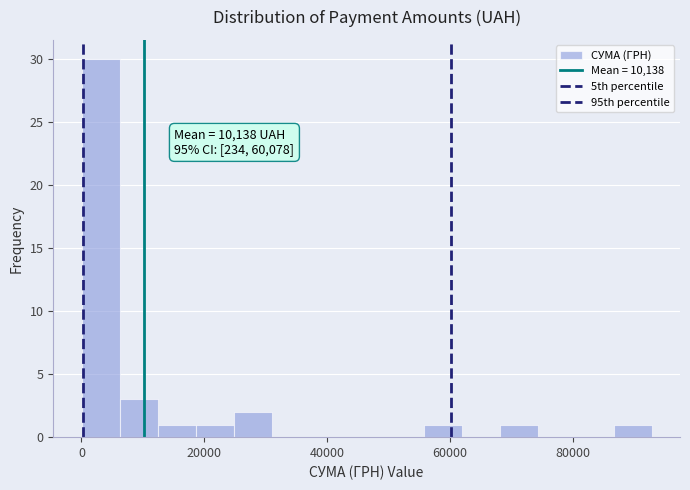

Read against the x-axis, roughly where is the centre of the tallest bar?

4000